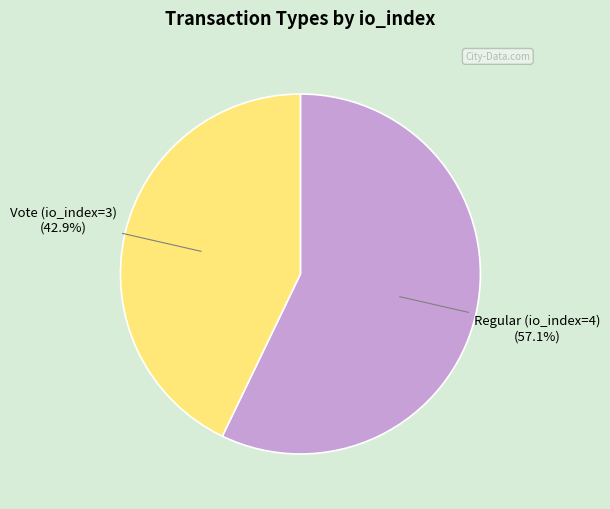

How many segments does this pie chart have?

2